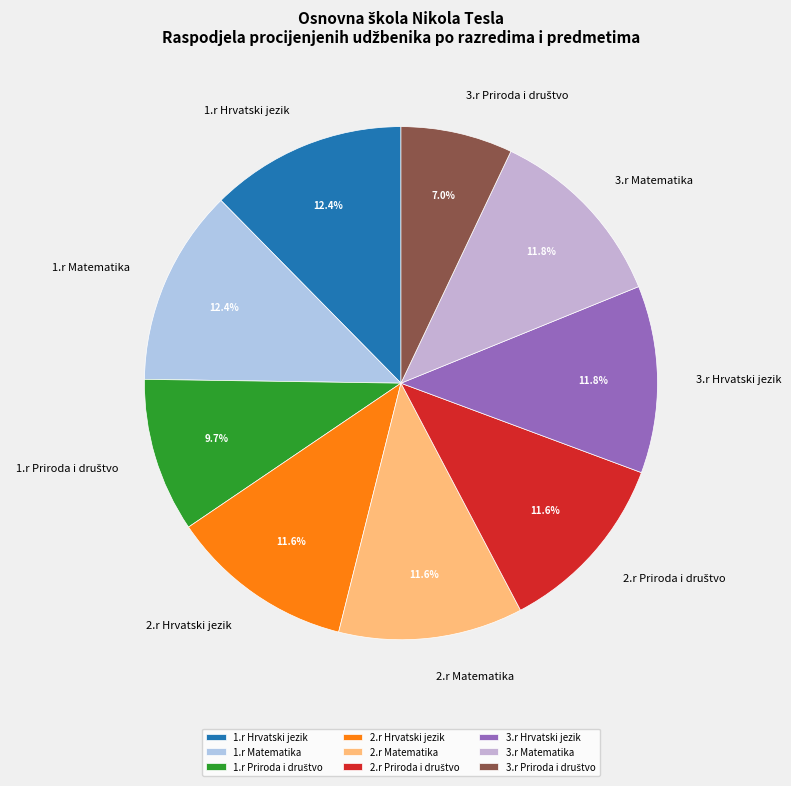

Between 1.r Hrvatski jezik and 3.r Matematika, which is larger?

1.r Hrvatski jezik